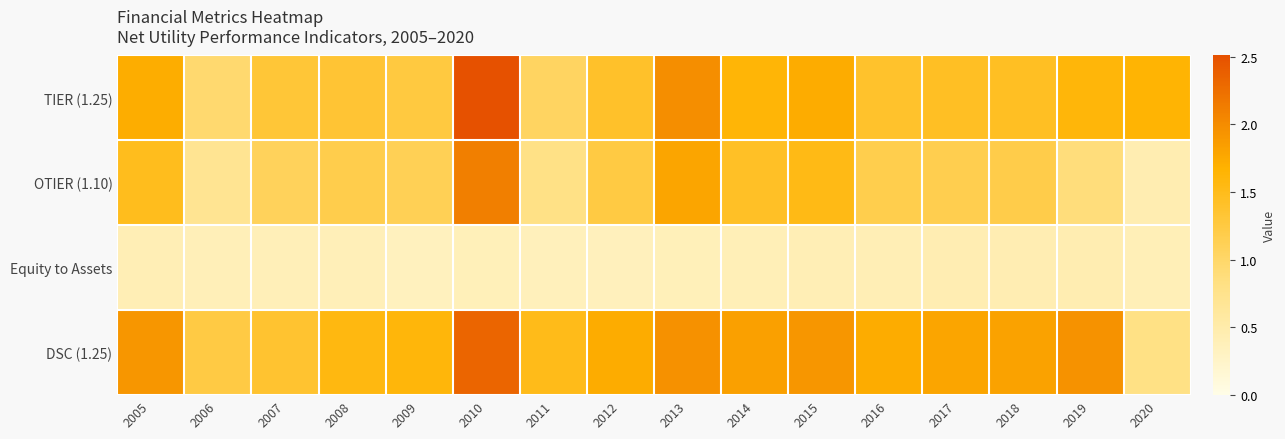

Rank the series by their maximum value, from lowest to highest.

Equity to Assets, OTIER (1.10), DSC (1.25), TIER (1.25)